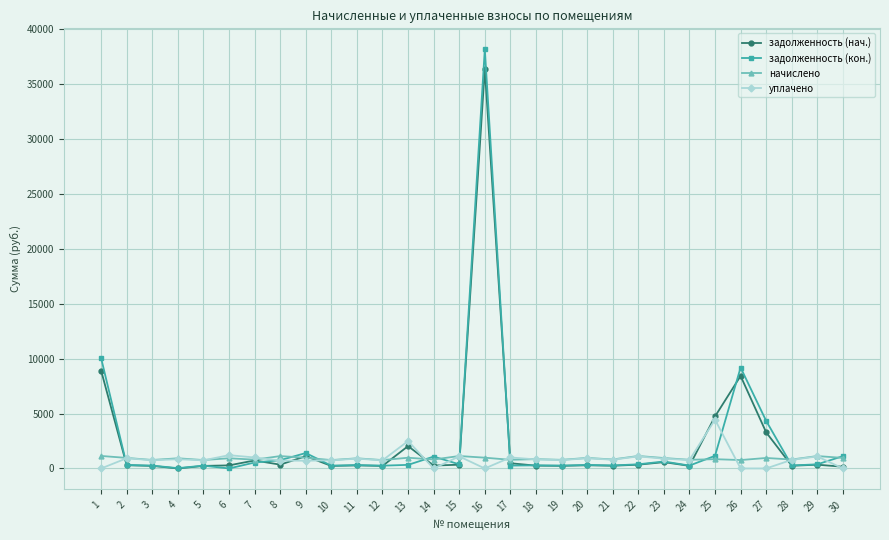

What is the maximum value for задолженность (нач.)?

36396.2